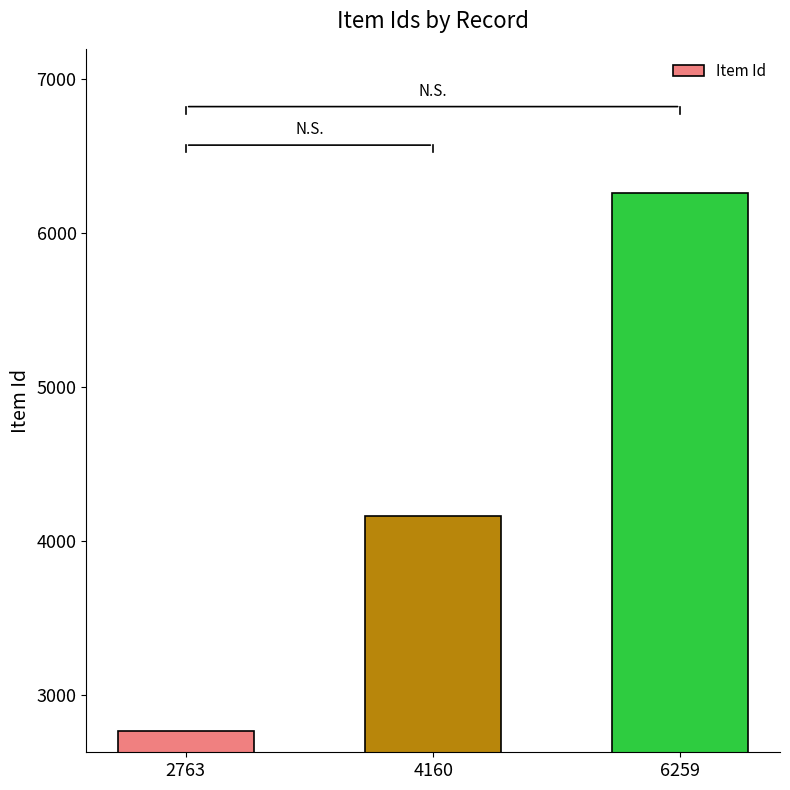

Reading right to left, list all the values displayed in this chart.

6259=6259	4160=4160	2763=2763